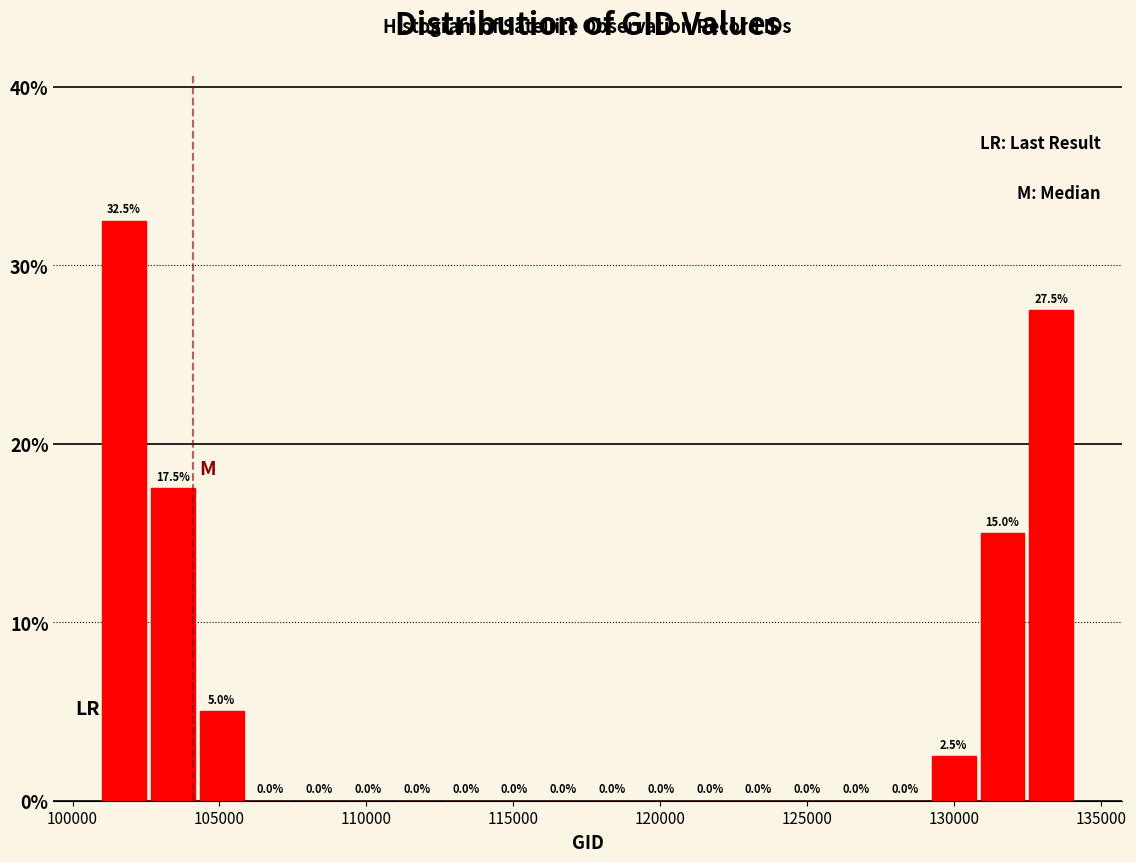

Around what value on the x-axis is the tallest bar? Give the approximate position of its centre, as read against the axis.

102000